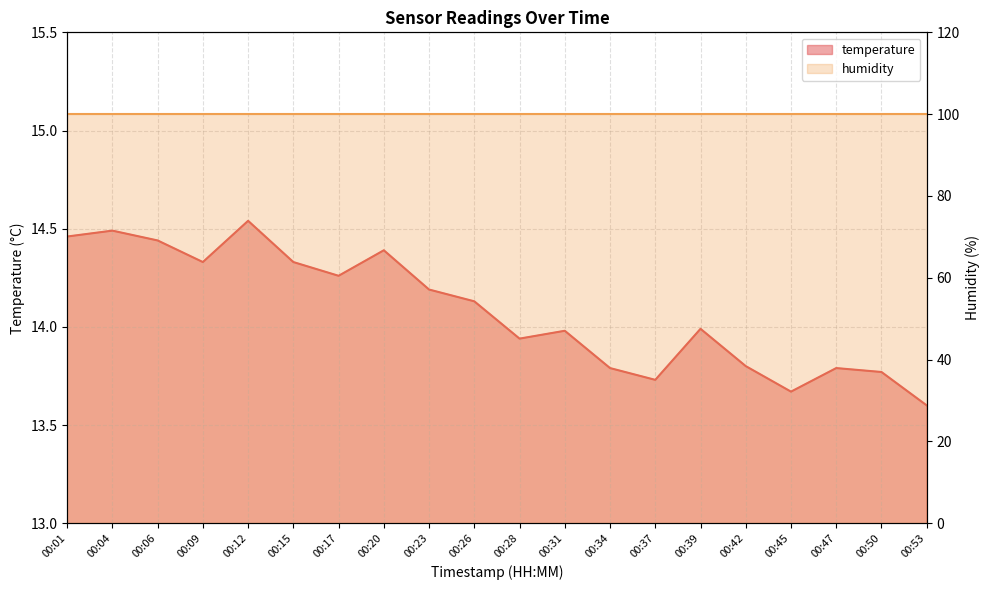

What is the minimum value shown in the chart?

13.6